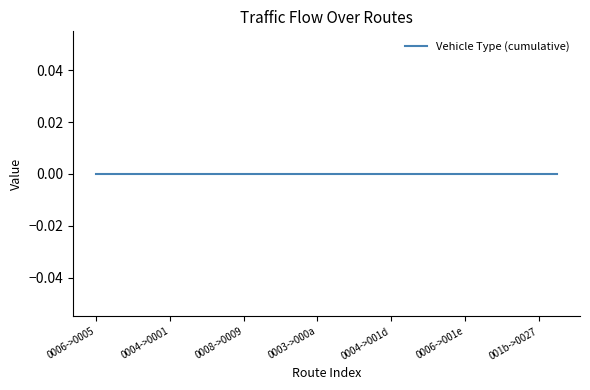

Is the value of Flow at 12 greater than the value of Vehicle Type at 1?

No